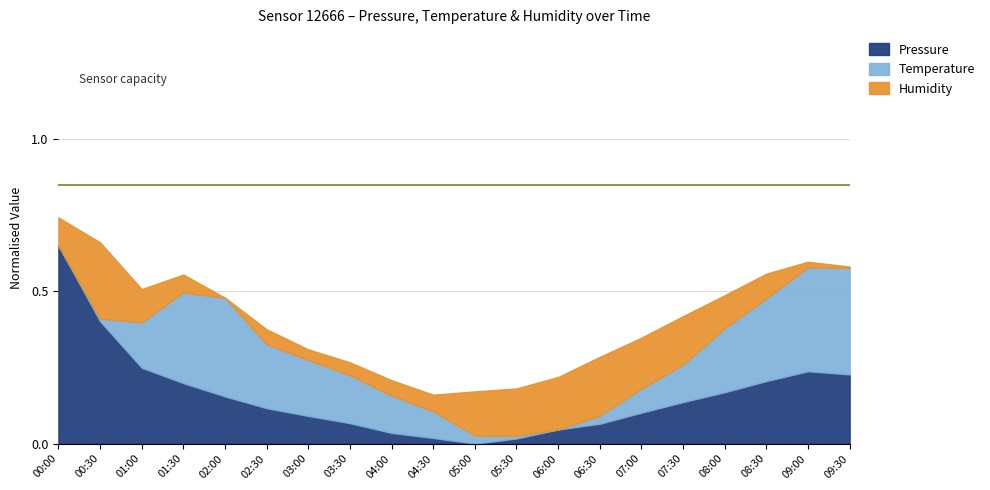

Which category has the highest value in the Pressure series?

00:00